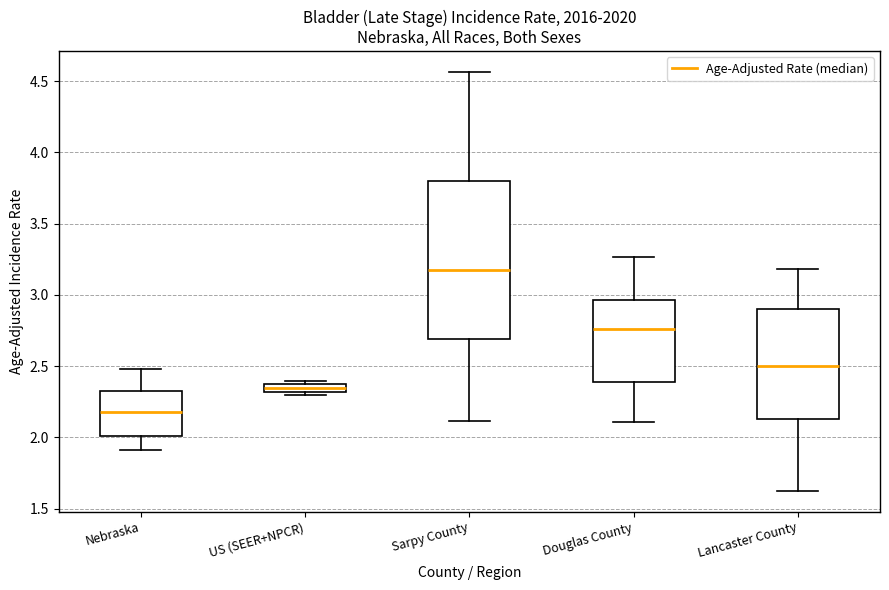

Comparing the boxes themselves (not the whiskers), which one is the tallest?

Sarpy County